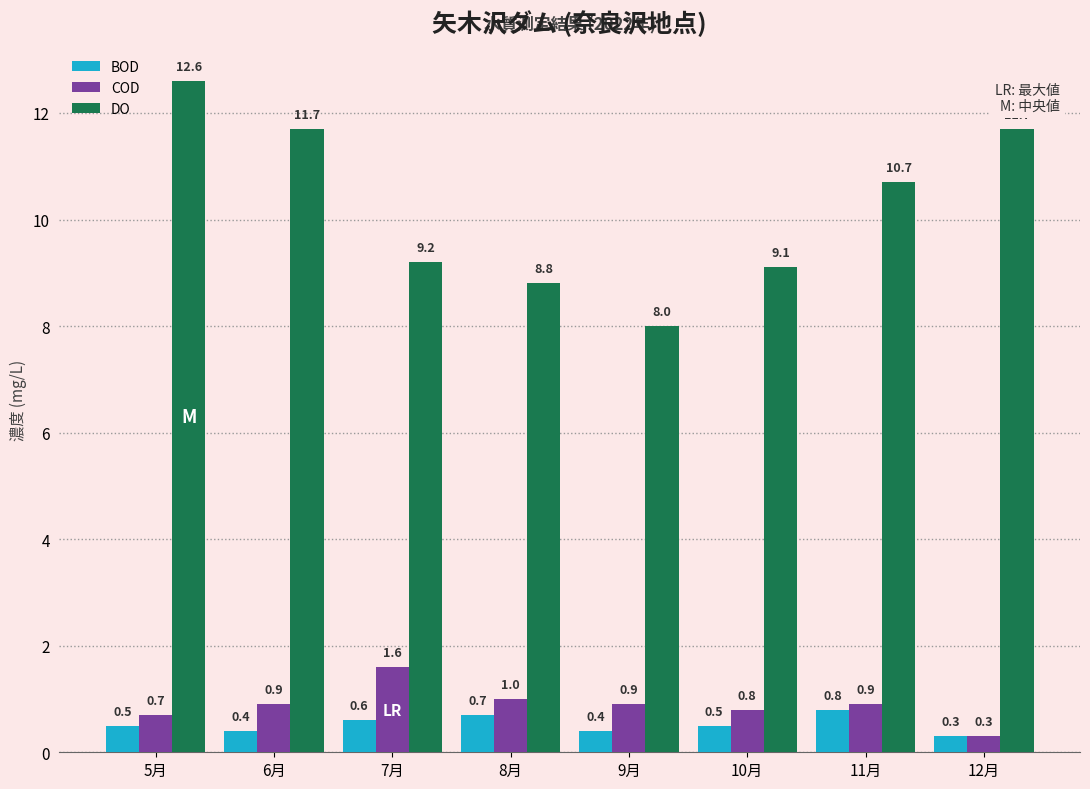

What is the sum of the DO values at 8月 and 6月?

20.5